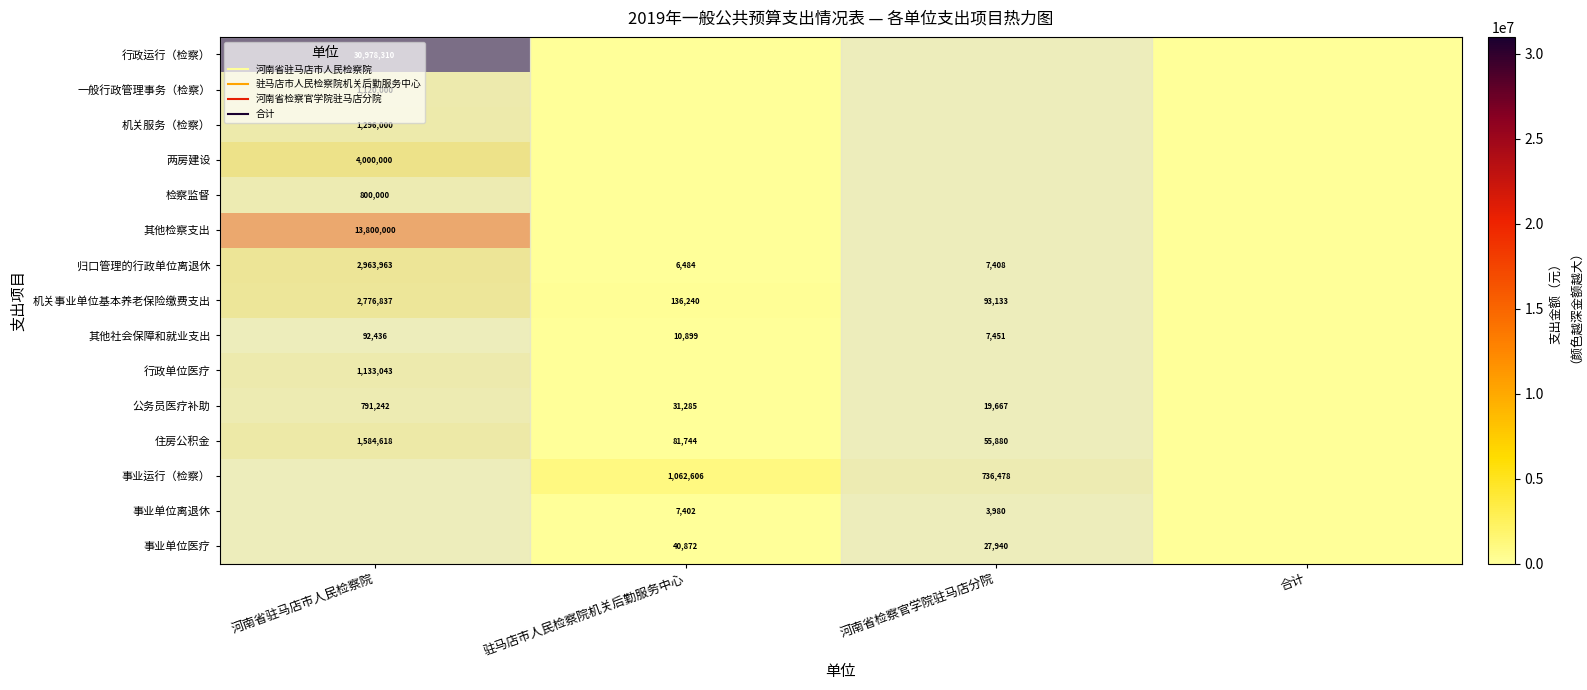

What value does the 其他社会保障和就业支出 series have at 驻马店市人民检察院机关后勤服务中心?

10899